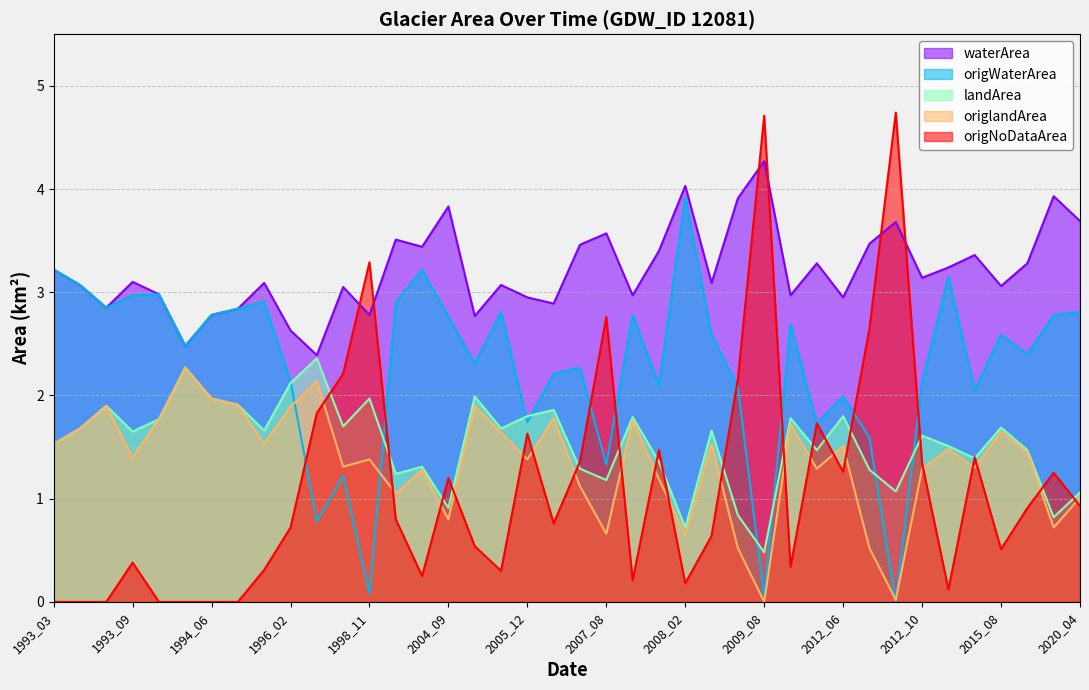

Reading left to right, transcribe all the data shown in this chart.

waterArea: 3.2	3.1	2.9	3.1	3.0	2.5	2.8	2.8	3.1	2.6	2.4	3.0	2.8	3.5	3.4	3.8	2.8	3.1	3.0	2.9	3.5	3.6	3.0	3.4	4.0	3.1	3.9	4.3	3.0	3.3	3.0	3.5	3.7	3.1	3.2	3.4	3.1	3.3	3.9	3.7
origWaterArea: 3.2	3.1	2.9	3.0	3.0	2.5	2.8	2.8	2.9	2.1	0.8	1.2	0.1	2.9	3.2	2.8	2.3	2.8	1.7	2.2	2.3	1.3	2.8	2.1	3.9	2.6	2.1	0.0	2.7	1.7	2.0	1.6	0.0	2.1	3.1	2.0	2.6	2.4	2.8	2.8
landArea: 1.5	1.7	1.9	1.6	1.8	2.3	2.0	1.9	1.7	2.1	2.4	1.7	2.0	1.2	1.3	0.9	2.0	1.7	1.8	1.9	1.3	1.2	1.8	1.4	0.7	1.7	0.8	0.5	1.8	1.5	1.8	1.3	1.1	1.6	1.5	1.4	1.7	1.5	0.8	1.1
origlandArea: 1.5	1.7	1.9	1.4	1.8	2.3	2.0	1.9	1.5	1.9	2.1	1.3	1.4	1.1	1.3	0.8	1.9	1.6	1.4	1.8	1.1	0.7	1.8	1.2	0.7	1.5	0.5	0.0	1.7	1.3	1.5	0.5	0.0	1.3	1.5	1.3	1.6	1.4	0.7	1.0
origNoDataArea: 0.0	0.0	0.0	0.4	0.0	0.0	0.0	0.0	0.3	0.7	1.8	2.2	3.3	0.8	0.2	1.2	0.5	0.3	1.6	0.8	1.4	2.8	0.2	1.5	0.2	0.6	2.2	4.7	0.3	1.7	1.3	2.6	4.7	1.3	0.1	1.4	0.5	0.9	1.2	0.9